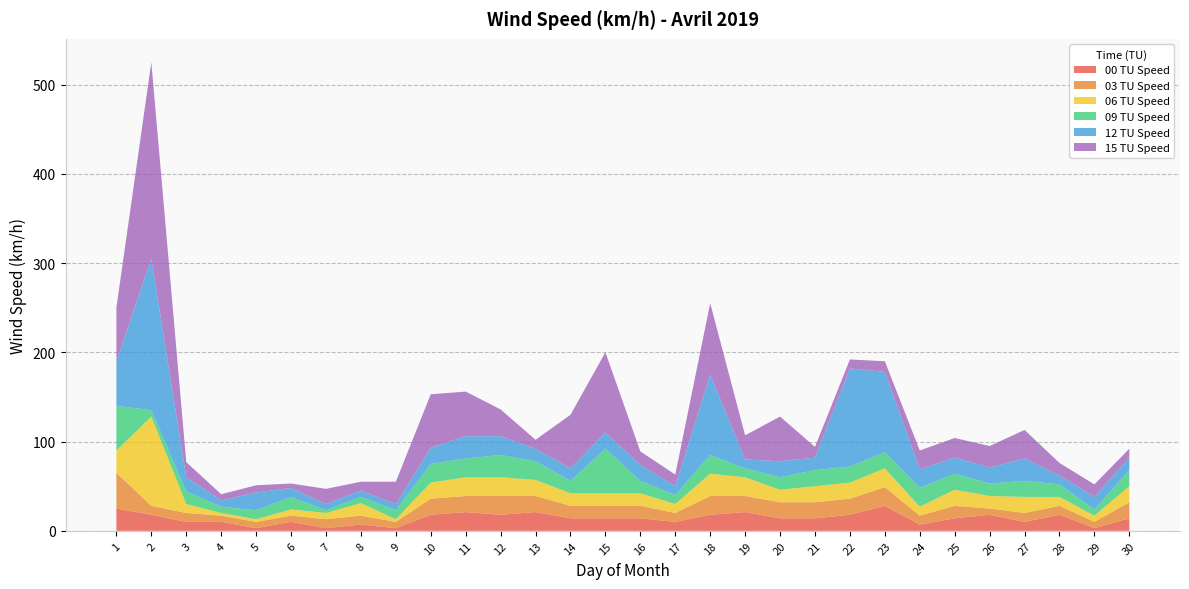

Reading left to right, extract all data points from this chart.

00 TU Speed: 1=25	2=18	3=10	4=10	5=3	6=10	7=3	8=7	9=3	10=18	11=21	12=18	13=21	14=14	15=14	16=14	17=10	18=18	19=21	20=14	21=14	22=18	23=28	24=7	25=14	26=18	27=10	28=18	29=3	30=14
03 TU Speed: 1=40	2=10	3=10	4=7	5=7	6=7	7=10	8=10	9=7	10=18	11=18	12=21	13=18	14=14	15=14	16=14	17=10	18=21	19=18	20=18	21=18	22=18	23=21	24=10	25=14	26=7	27=10	28=10	29=7	30=18
06 TU Speed: 1=25	2=100	3=10	4=3	5=3	6=7	7=7	8=14	9=3	10=18	11=21	12=21	13=18	14=14	15=14	16=14	17=10	18=25	19=21	20=14	21=18	22=18	23=21	24=10	25=18	26=14	27=18	28=10	29=7	30=18
09 TU Speed: 1=50	2=7	3=14	4=7	5=10	6=14	7=3	8=7	9=10	10=21	11=21	12=25	13=21	14=14	15=50	16=14	17=10	18=21	19=10	20=14	21=18	22=18	23=18	24=21	25=18	26=14	27=18	28=14	29=7	30=18
12 TU Speed: 1=50	2=170	3=16	4=7	5=20	6=10	7=7	8=7	9=7	10=18	11=25	12=21	13=14	14=14	15=18	16=18	17=10	18=90	19=10	20=18	21=14	22=110	23=90	24=21	25=18	26=18	27=25	28=10	29=14	30=14
15 TU Speed: 1=60	2=220	3=17	4=7	5=8	6=5	7=17	8=10	9=25	10=60	11=50	12=30	13=10	14=60	15=90	16=15	17=13	18=80	19=27	20=50	21=12	22=10	23=12	24=21	25=22	26=24	27=32	28=14	29=14	30=10